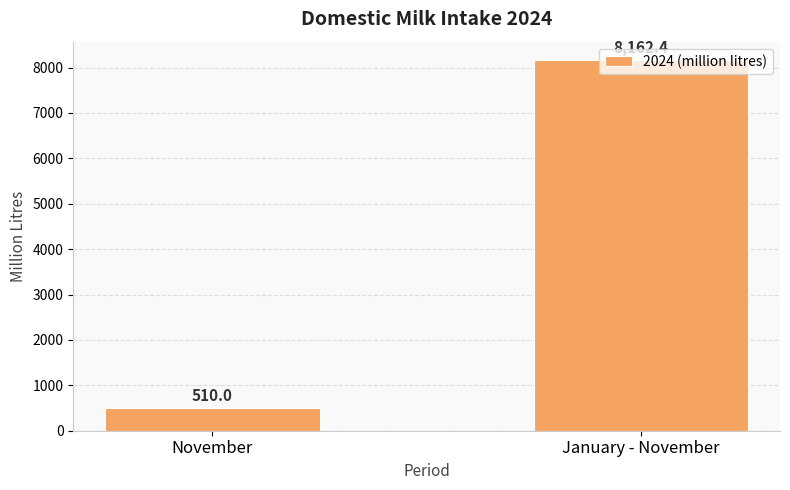

What is the sum of the values at January - November and November?

8672.4